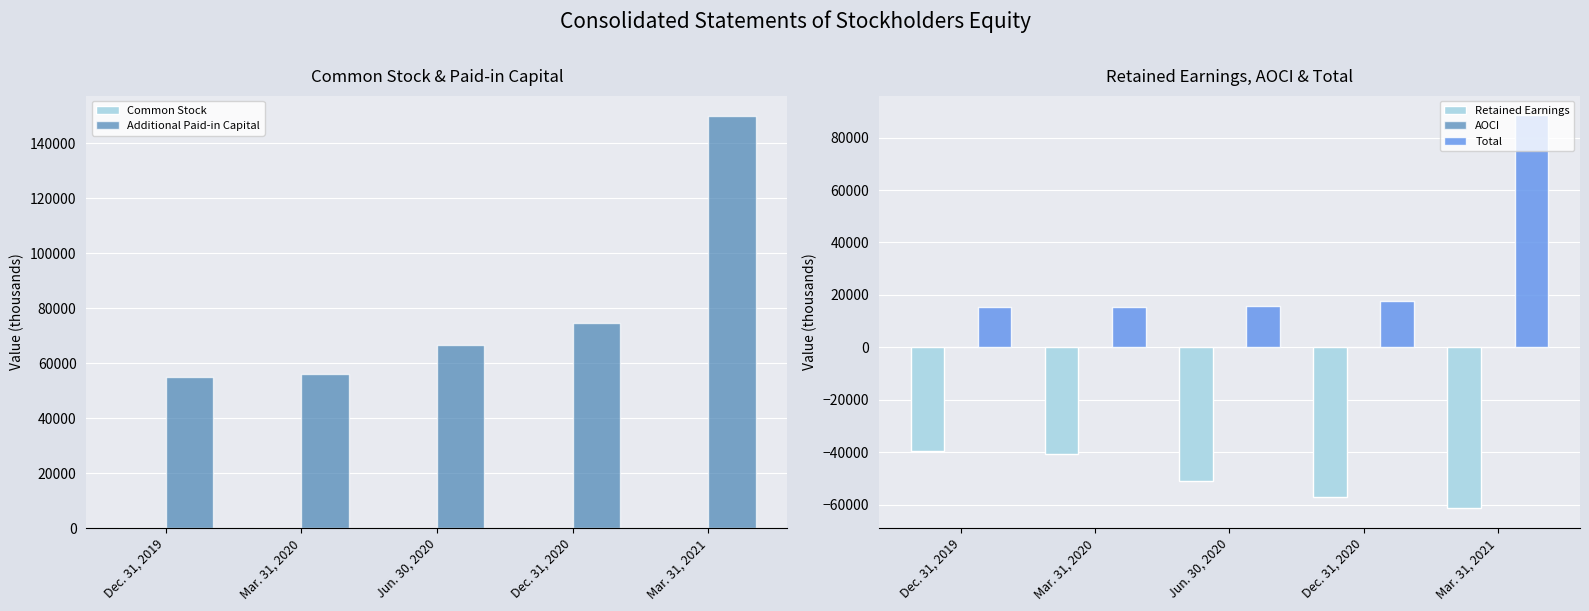

How many bars are there in total?

25